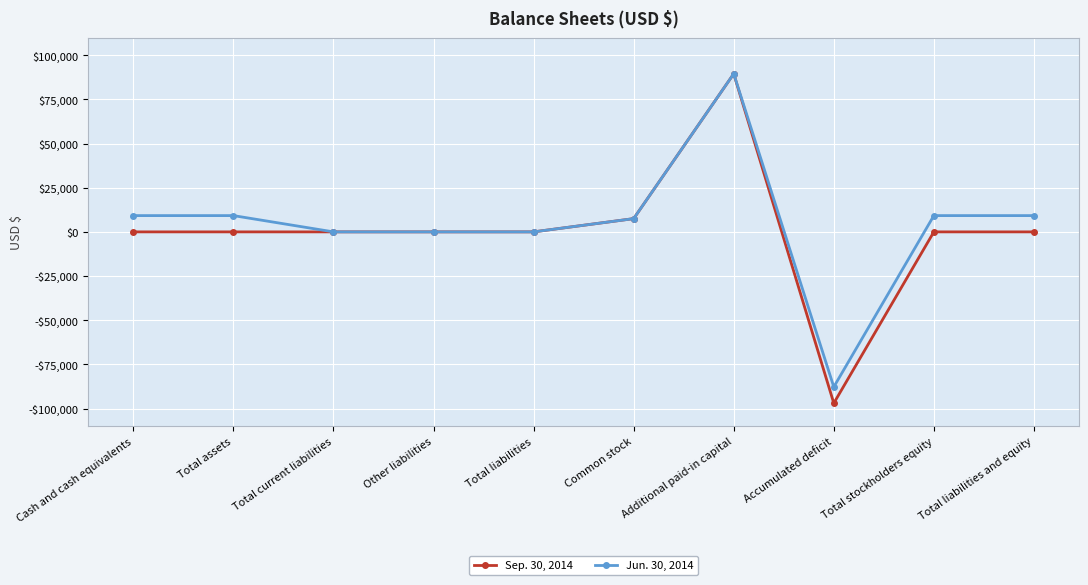

True or false: Sep. 30, 2014 has a value of -61133 at Total current liabilities.

False